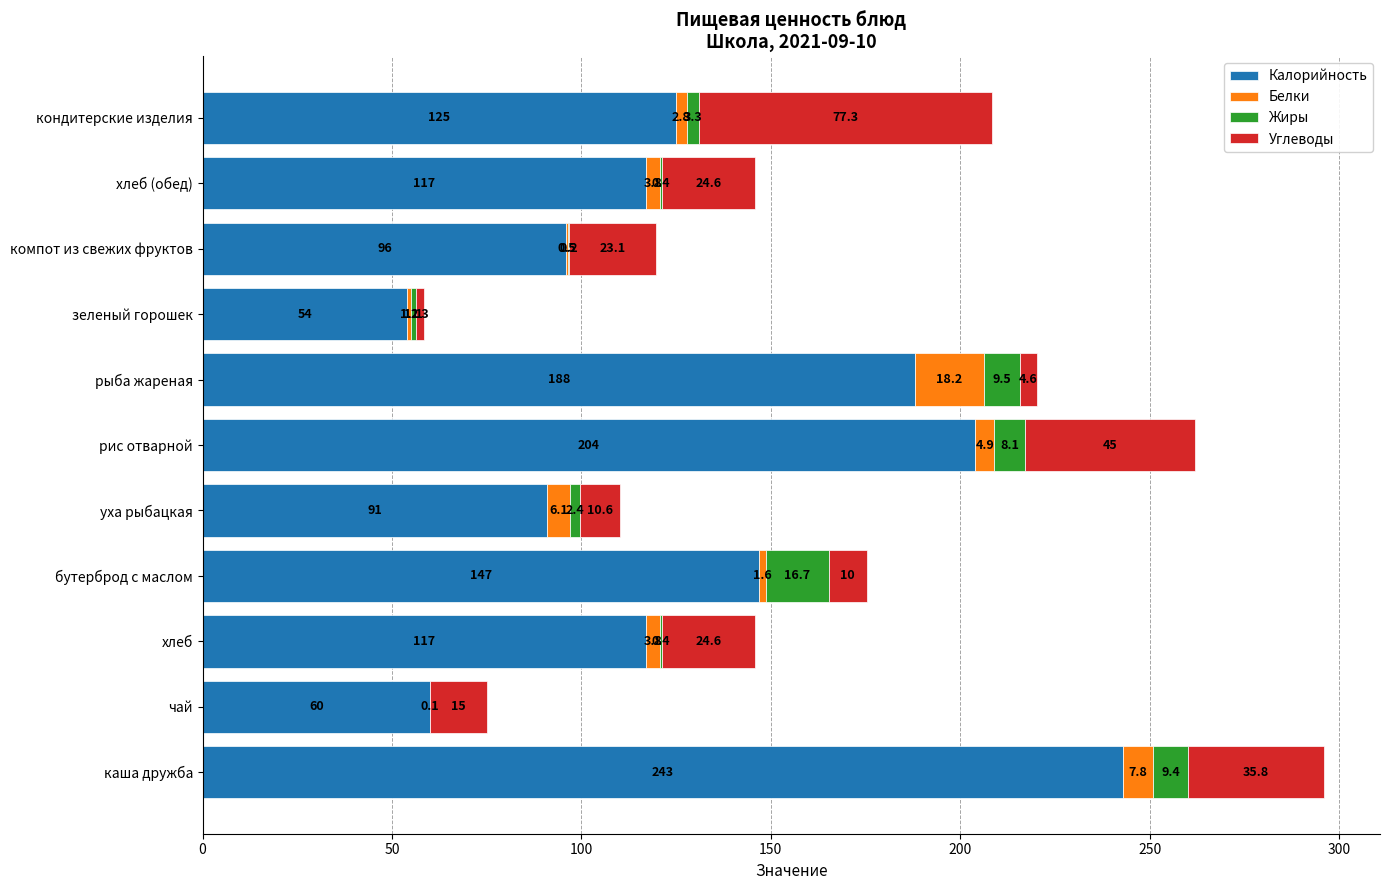

What is the total value across all series at каша дружба?

296.0